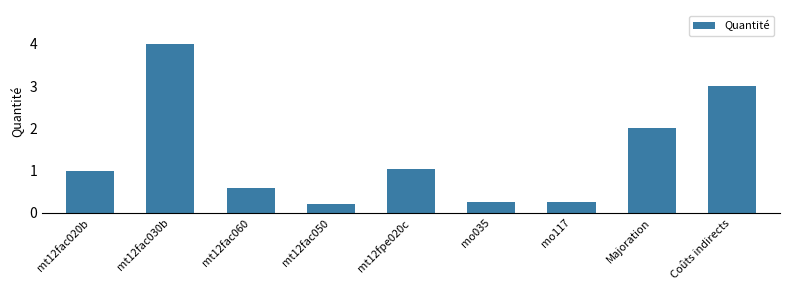

Which label corresponds to the largest value in the chart?

mt12fac030b